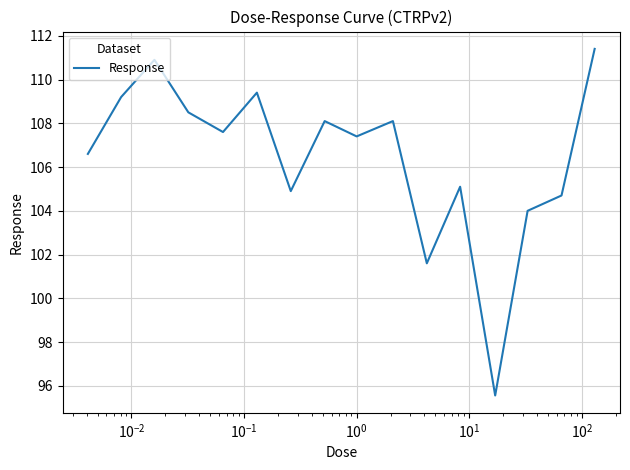

What is the difference between the maximum and minimum values?

15.8